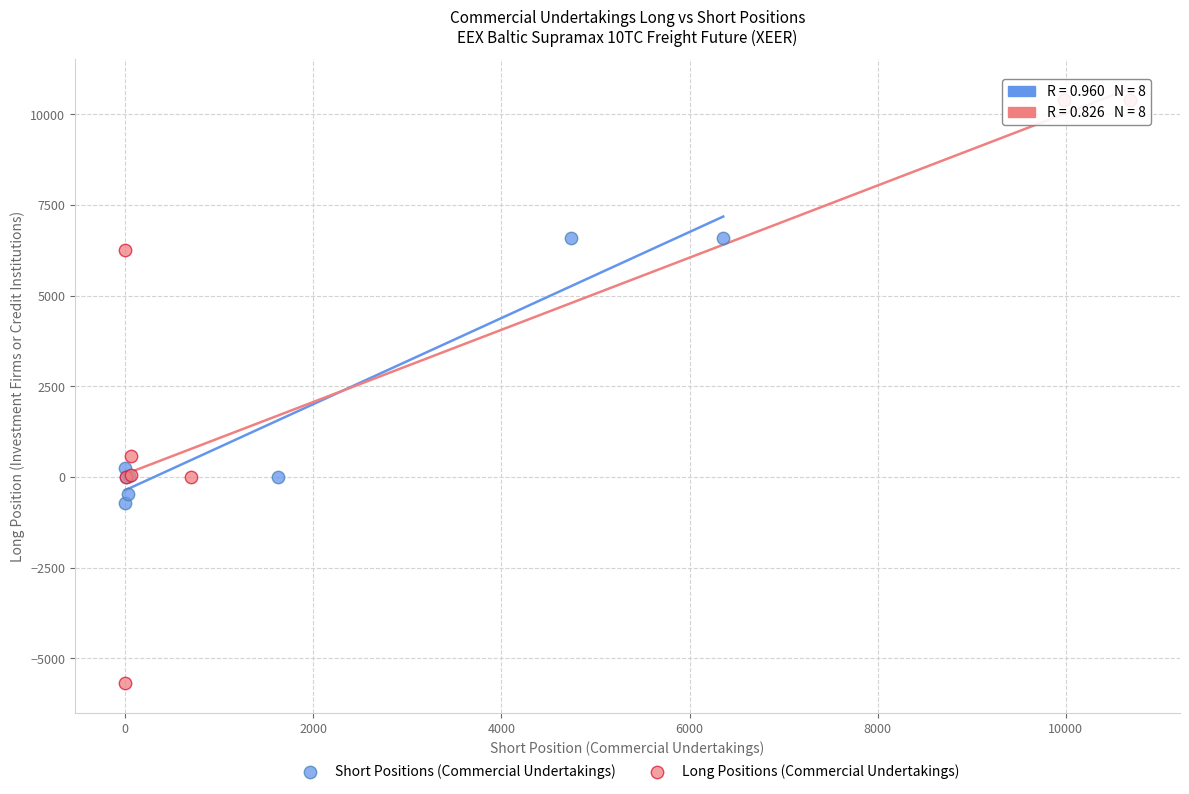

What are all the series names shown in the legend?

Short Positions (Commercial Undertakings), Long Positions (Commercial Undertakings)